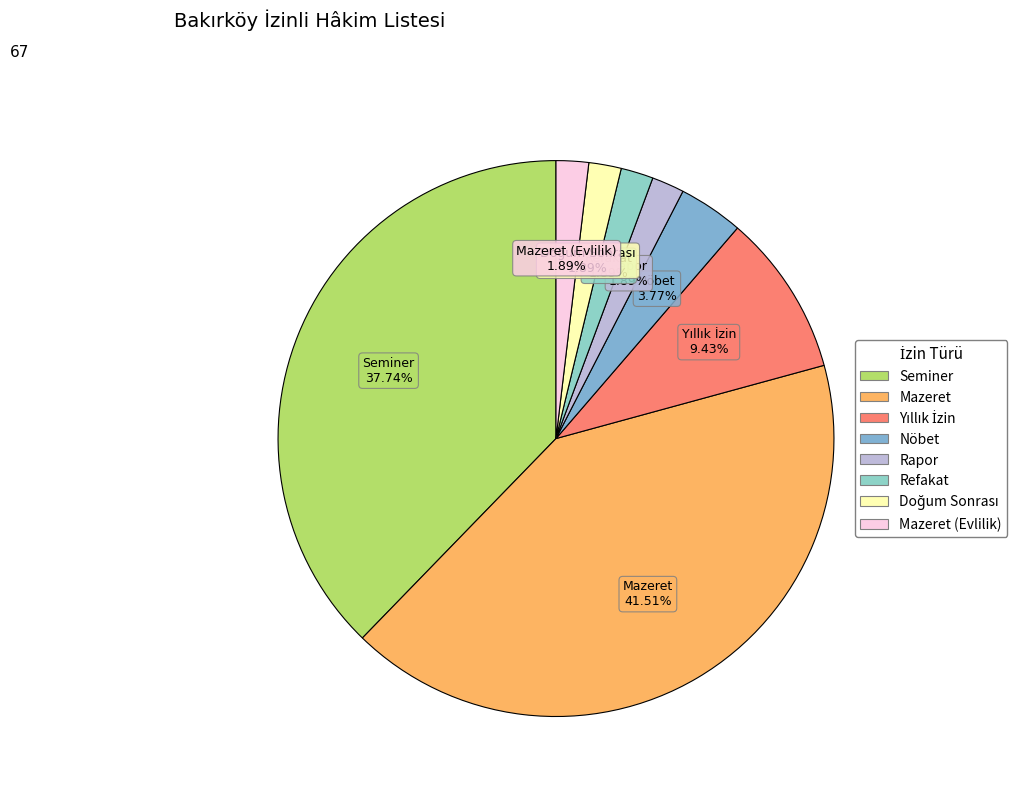

Count the number of slices in the pie.

8